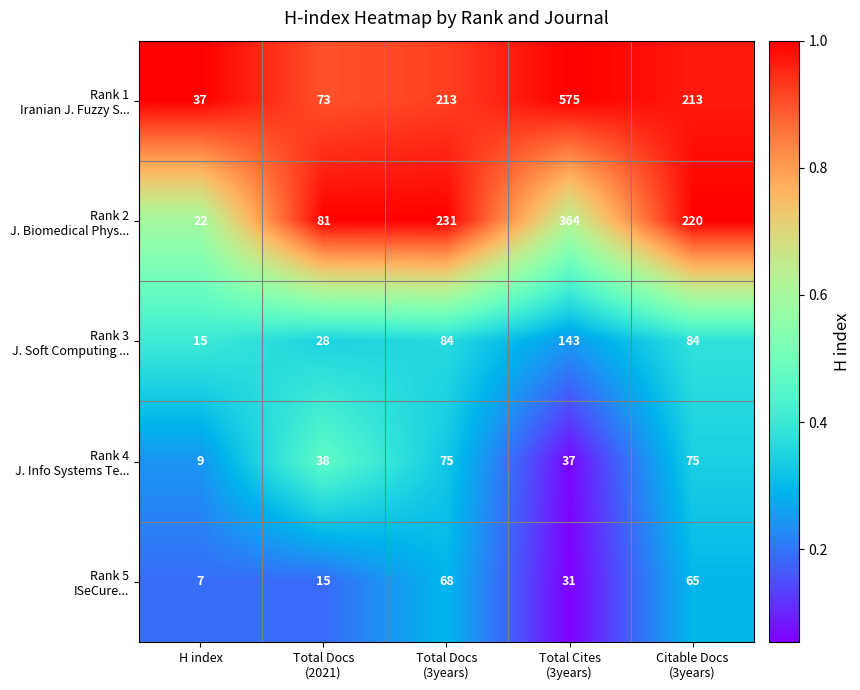

What is the difference between the highest and lowest values at H index?

30